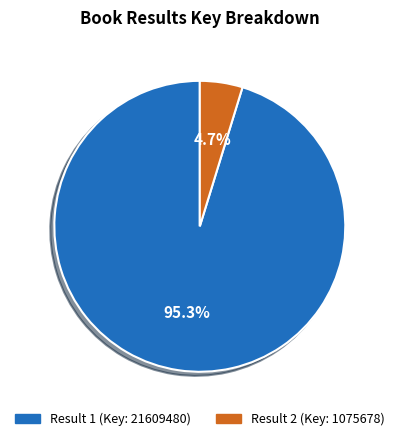

Which slice represents more than half of the pie?

Result 1 (Key: 21609480)